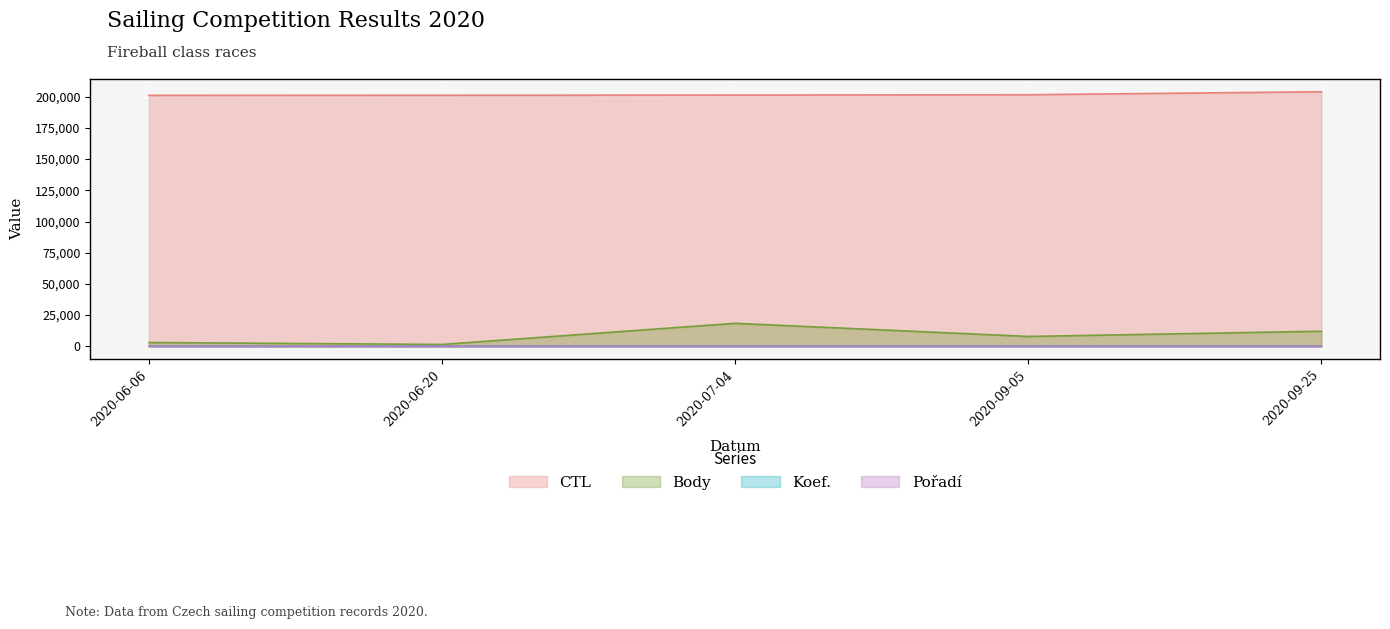

True or false: CTL and Body intersect in this chart.

False